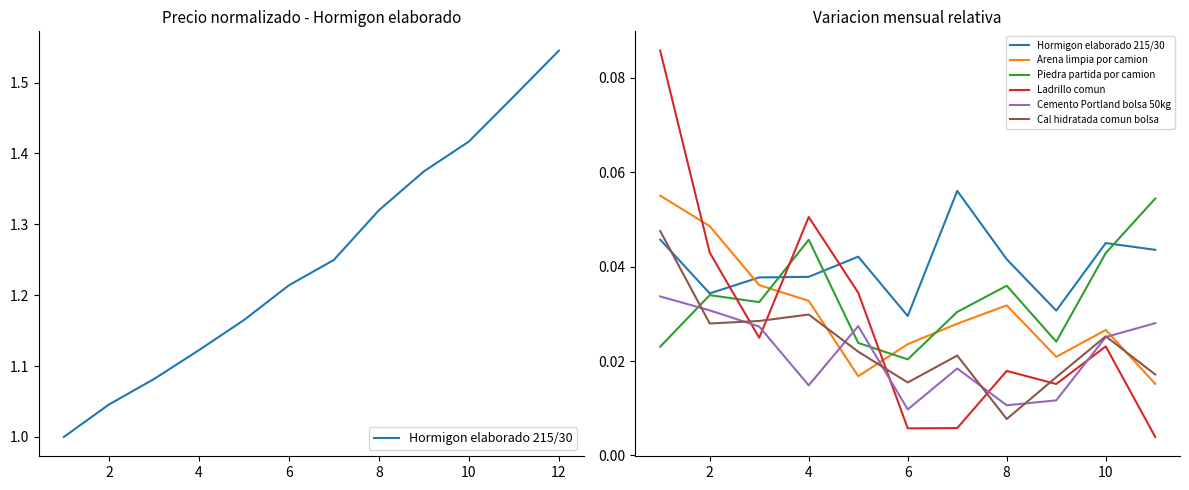

List the series in order of their peak value, highest first.

Ladrillo comun, Hormigon elaborado 215/30, Arena limpia por camion, Piedra partida por camion, Cal hidratada comun bolsa, Cemento Portland bolsa 50kg